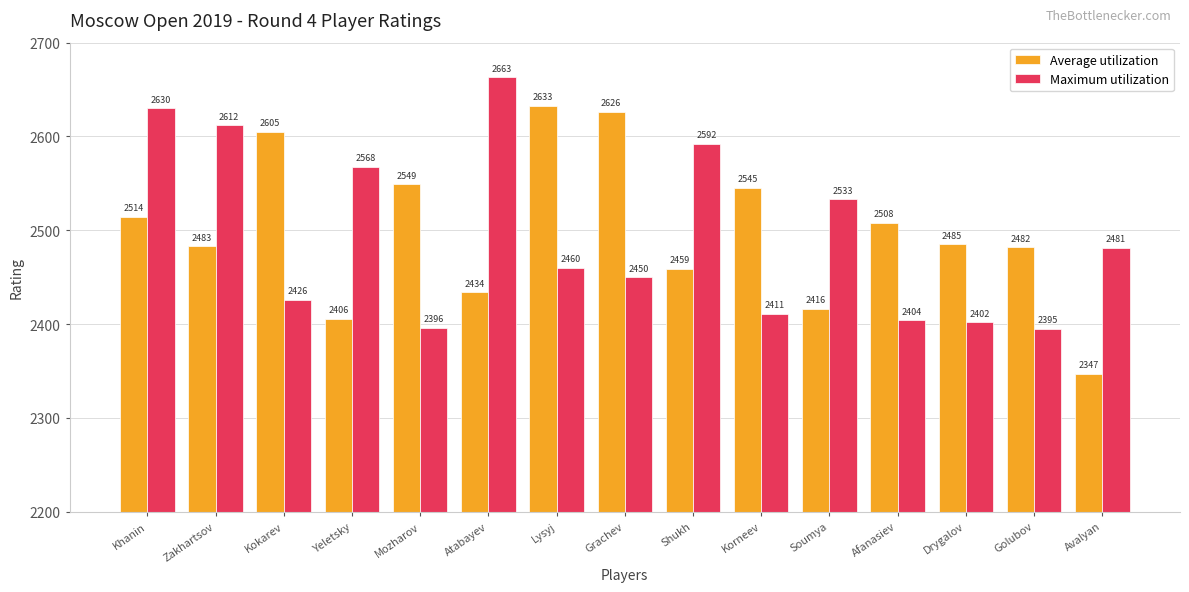

The Maximum utilization series shows 1175 at Drygalov. True or false?

False